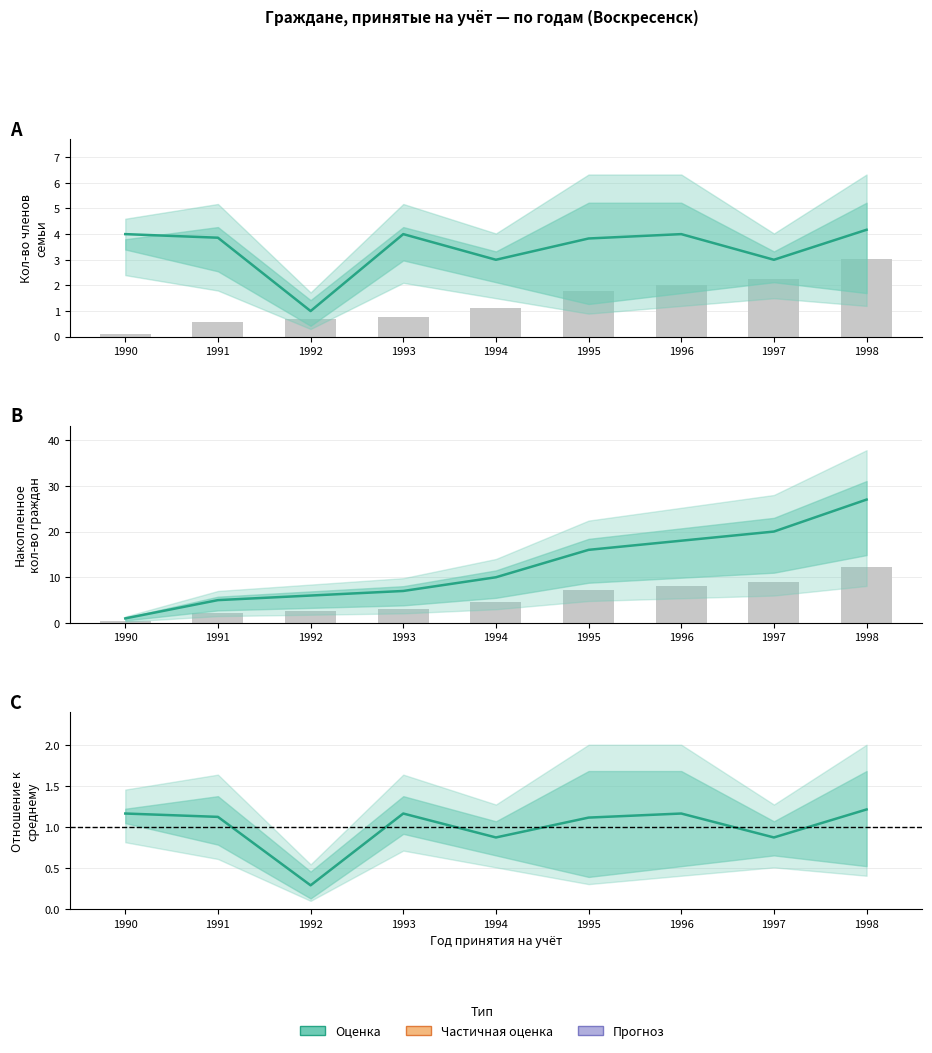

What is the average value of the Кол-во членов семьи (mean) series?

3.4